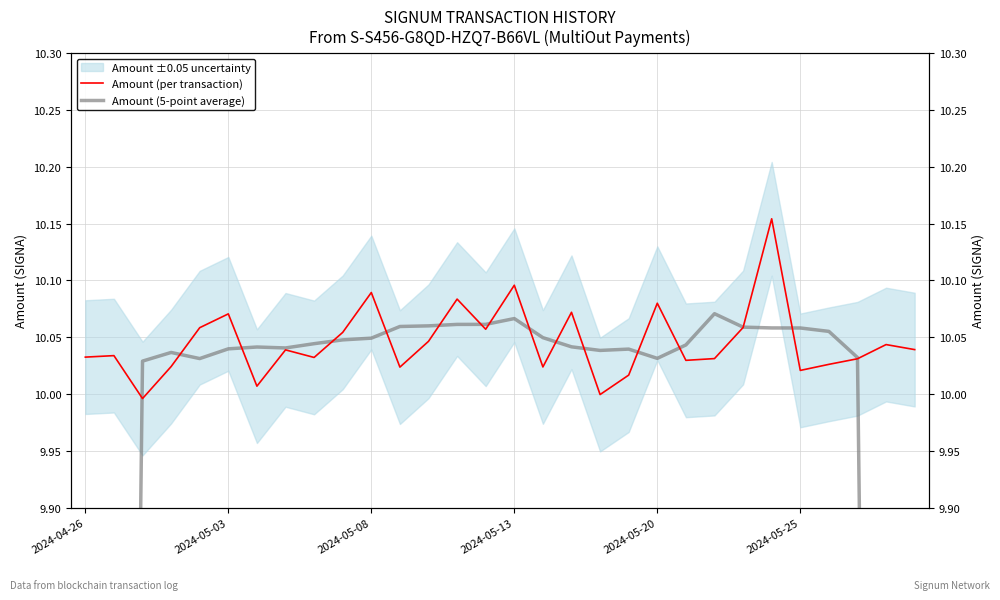

What is the difference between the maximum and second lowest values in the Amount (per transaction) series?

0.2